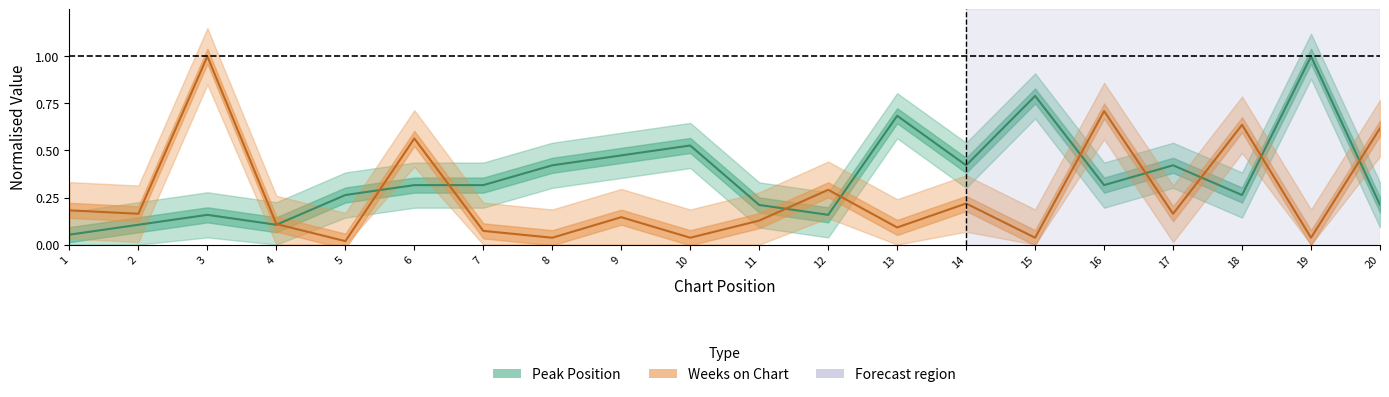

Where is Weeks on Chart nearest to the value 0?

5